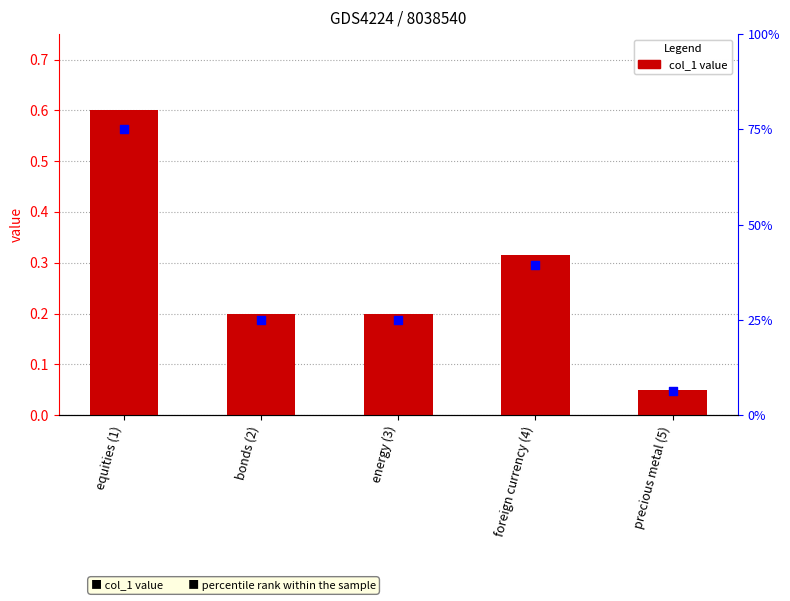

At which category is the sum across all series the highest?

equities (1)